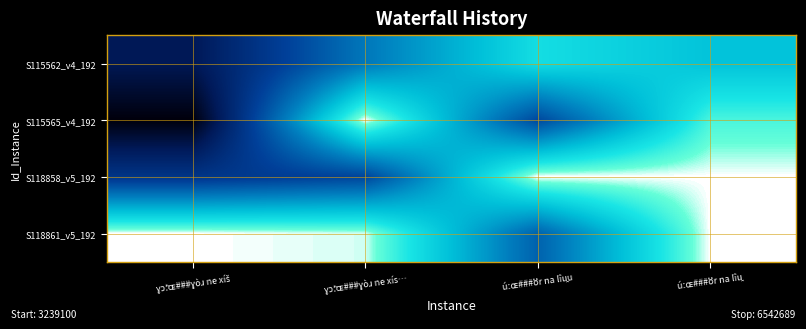

What is the total value across all series at ɣɔ̀ːɶ###ɣòɹ ne xíš?

1.7